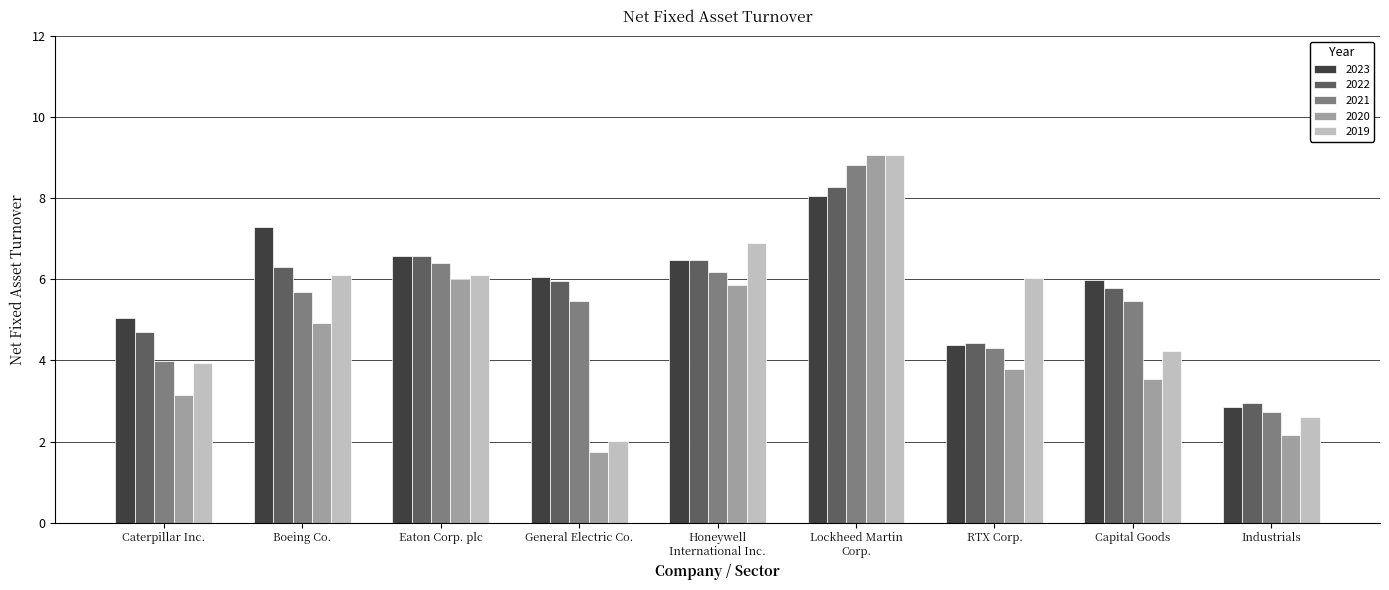

At which category is the sum across all series the highest?

Lockheed Martin
Corp.